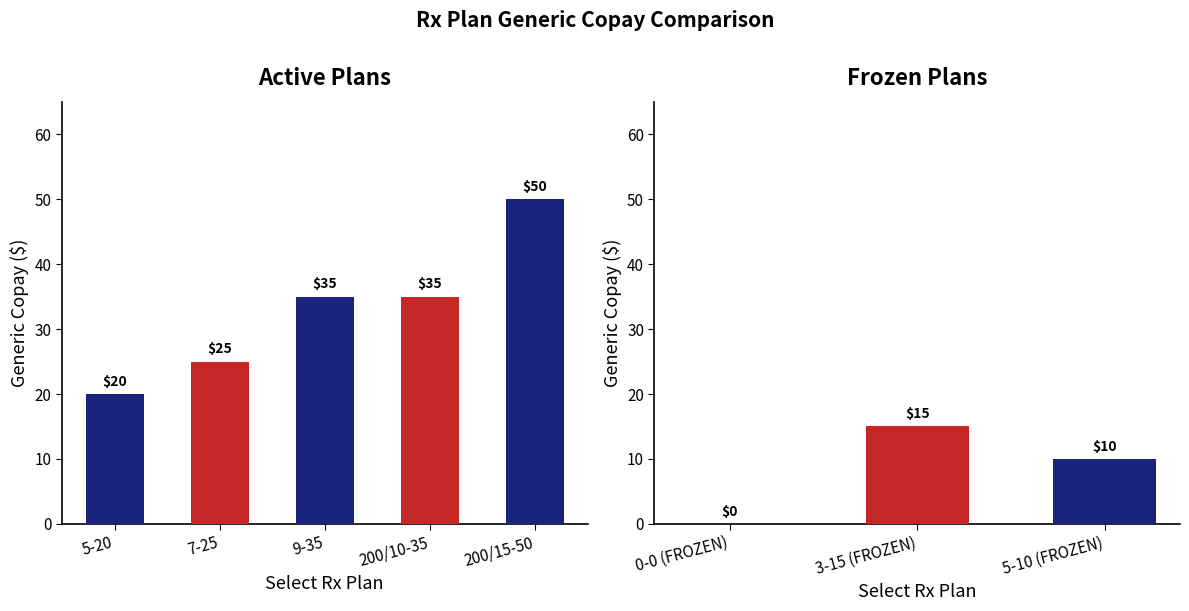

True or false: the data shows 31 at 5-20.

False